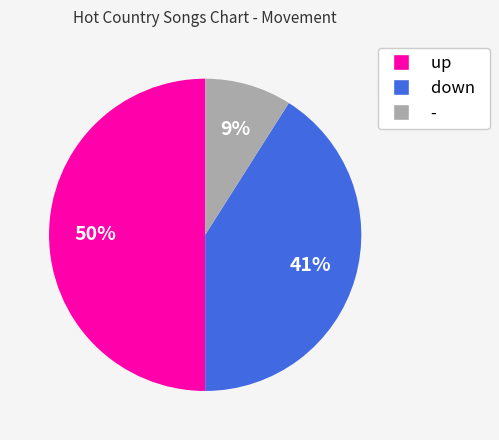

To the nearest percent, what portion does down represent?

41%